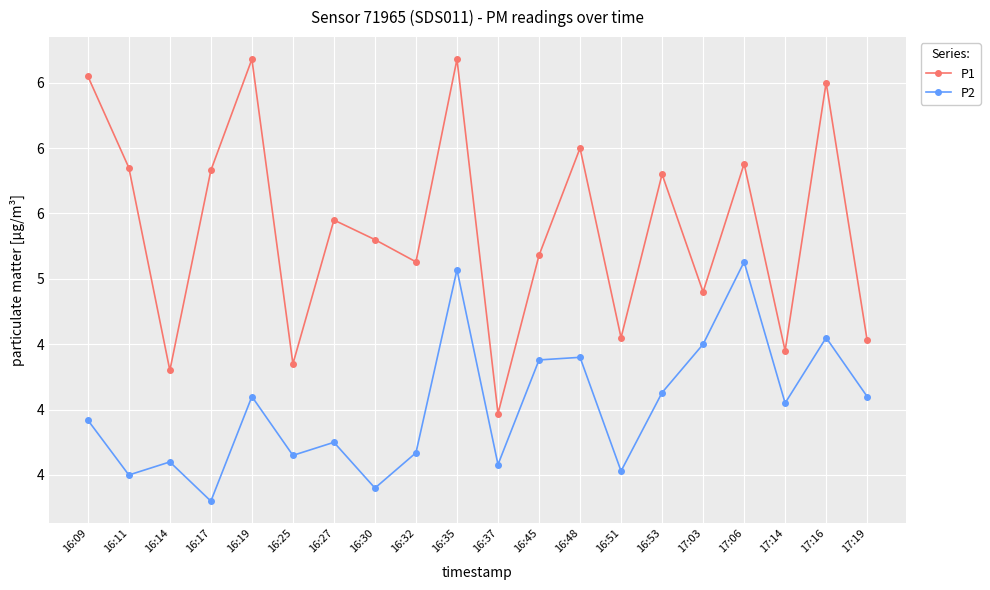

Is this an area chart (filled region under the line)?

No